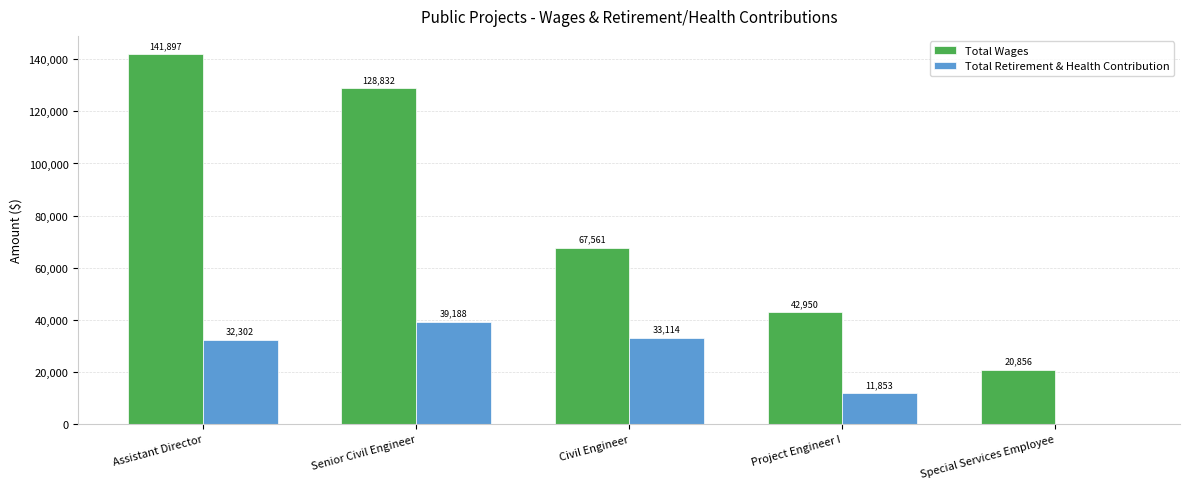

True or false: Total Retirement & Health Contribution has a value of 8209 at Civil Engineer.

False